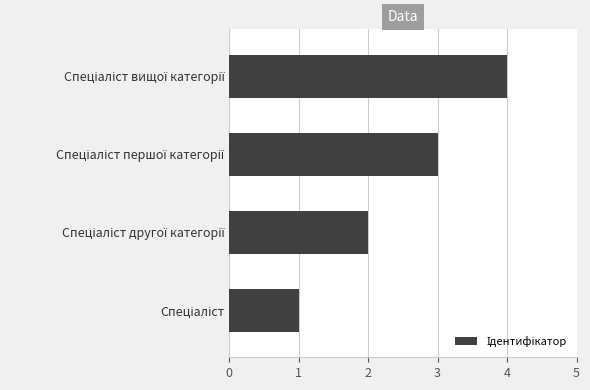

What is the difference between the maximum and minimum values?

3